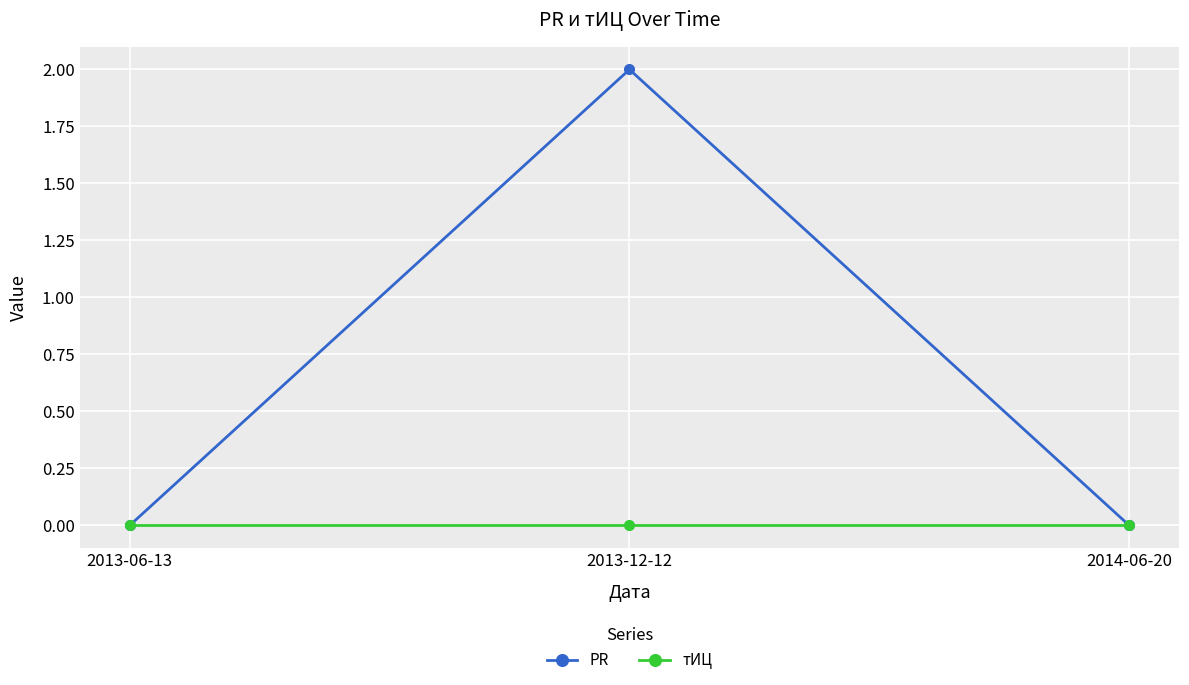

What are all the series names shown in the legend?

PR, тИЦ